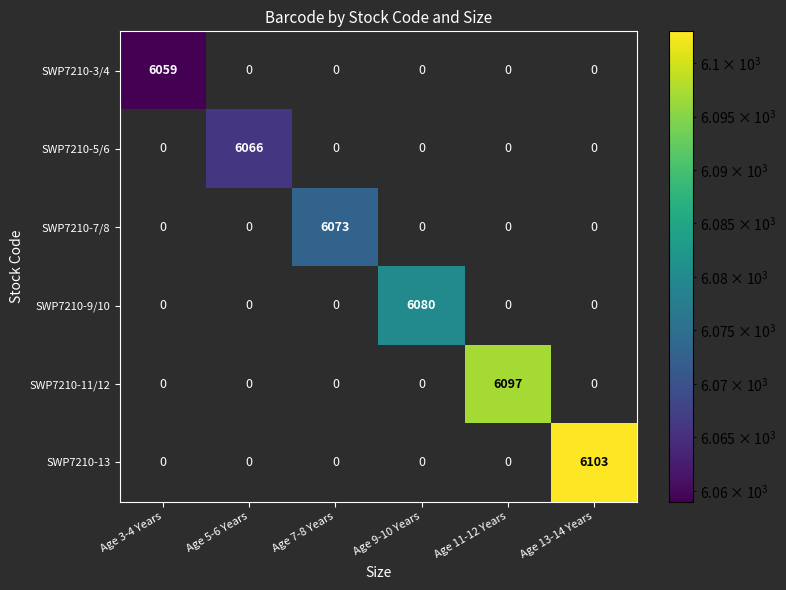

How many values in the SWP7210-7/8 series exceed 0?

1